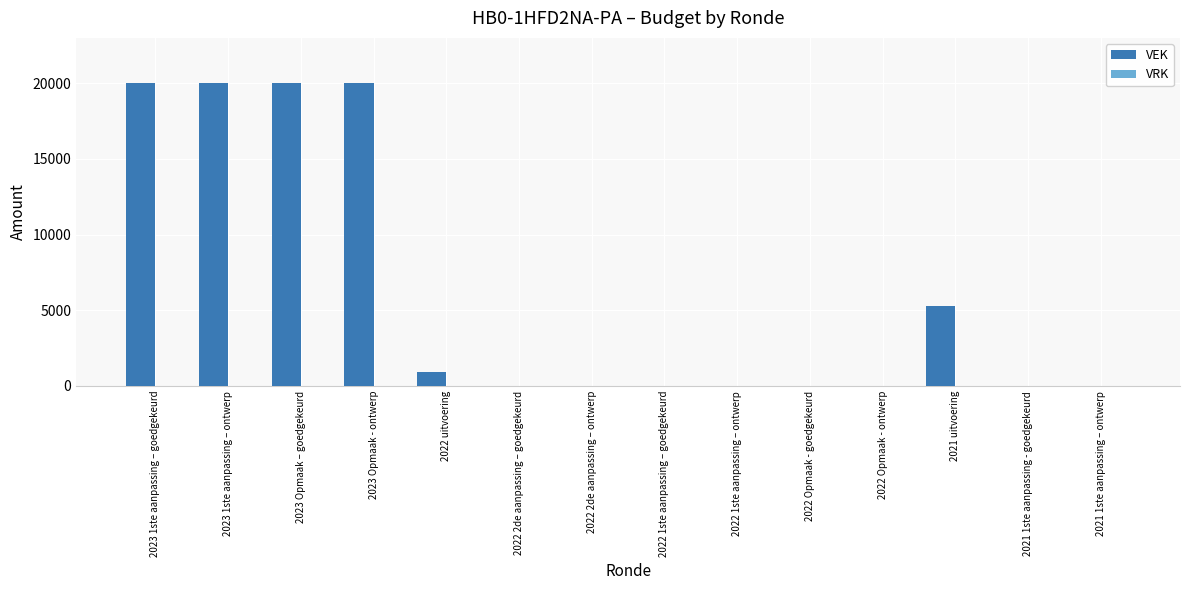

How many series are shown in this chart?

1